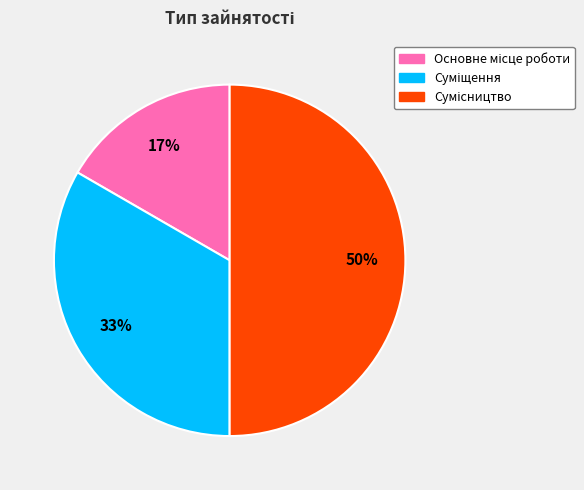

To the nearest percent, what is the difference between the largest and smallest slice percentages?

33%